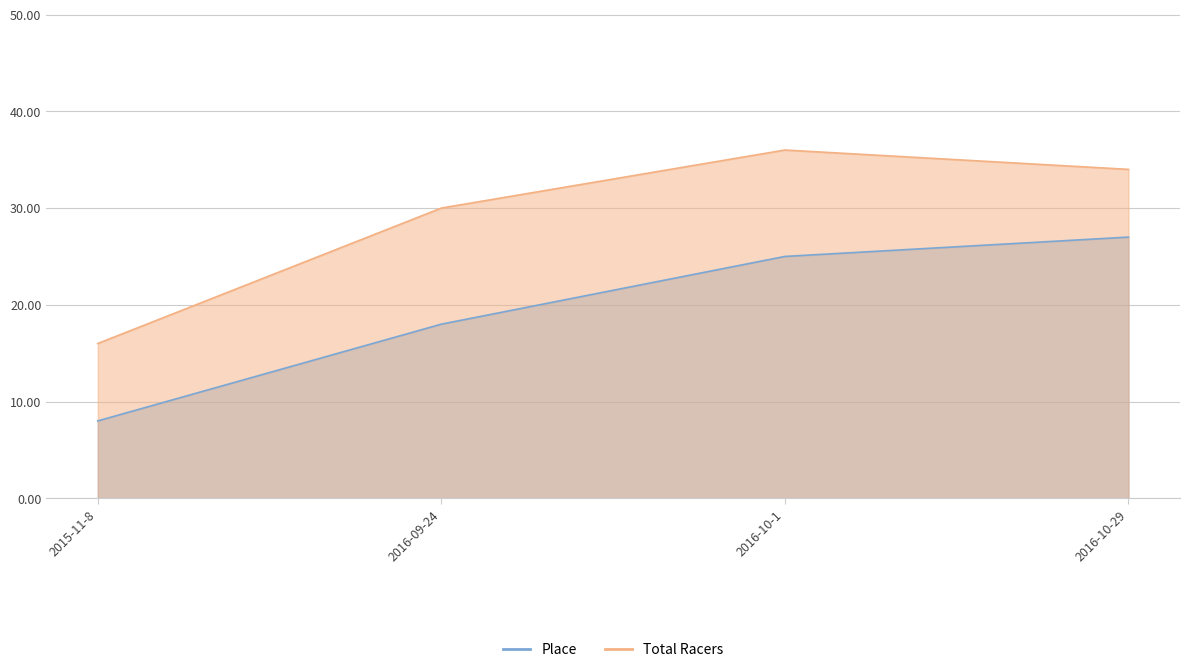

Reading left to right, transcribe all the data shown in this chart.

Place: 2015-11-8=8	2016-09-24=18	2016-10-1=25	2016-10-29=27
Total Racers: 2015-11-8=16	2016-09-24=30	2016-10-1=36	2016-10-29=34